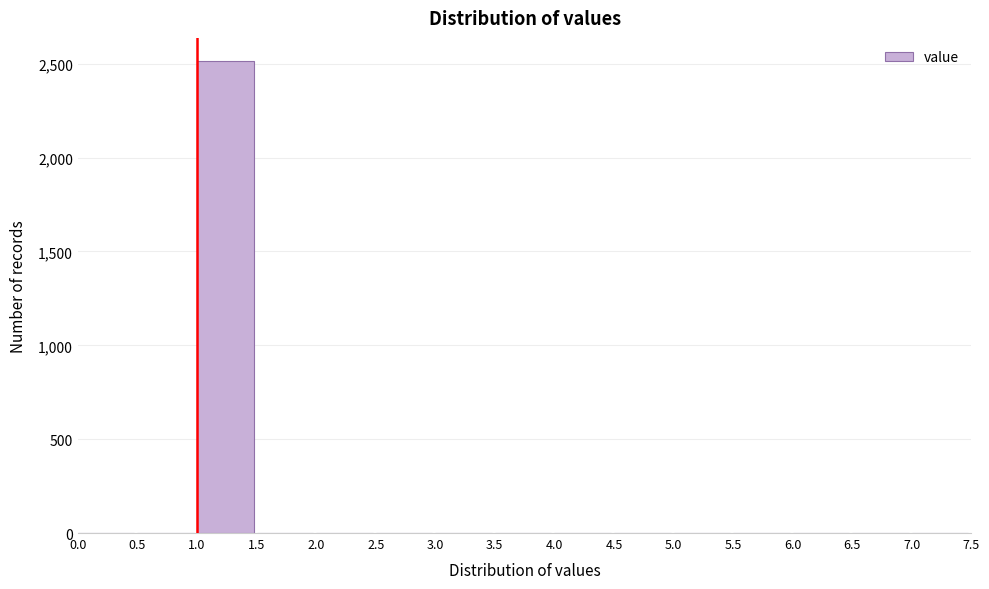

Over which range of the x-axis is the bar tallest?

1.0 to 1.5